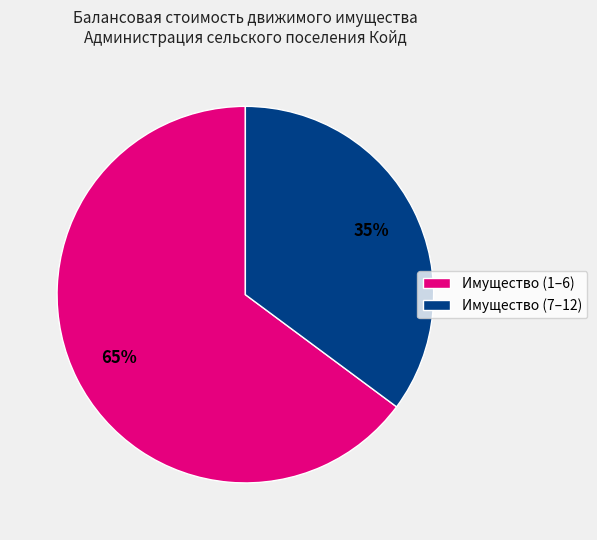

Which category has the smallest portion of the pie?

Имущество (7–12)